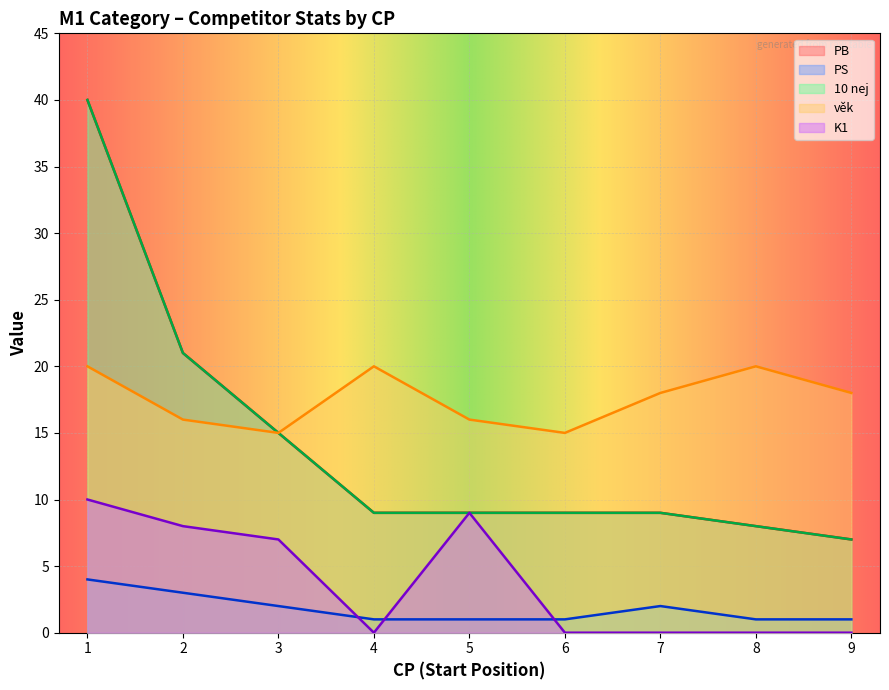

True or false: věk and 10 nej intersect in this chart.

False